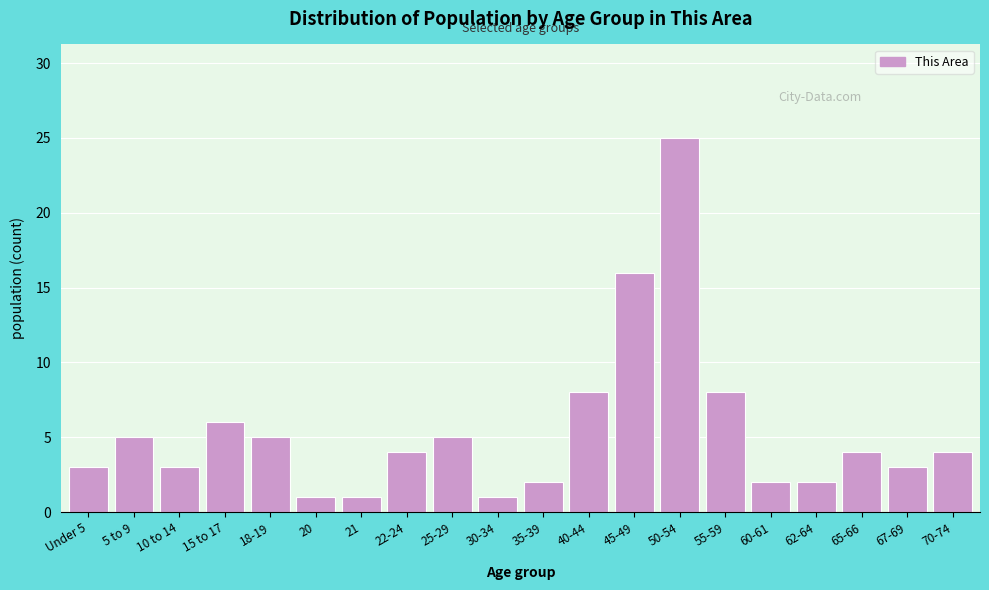

Reading left to right, what are all the values shown in this chart?

3	5	3	6	5	1	1	4	5	1	2	8	16	25	8	2	2	4	3	4